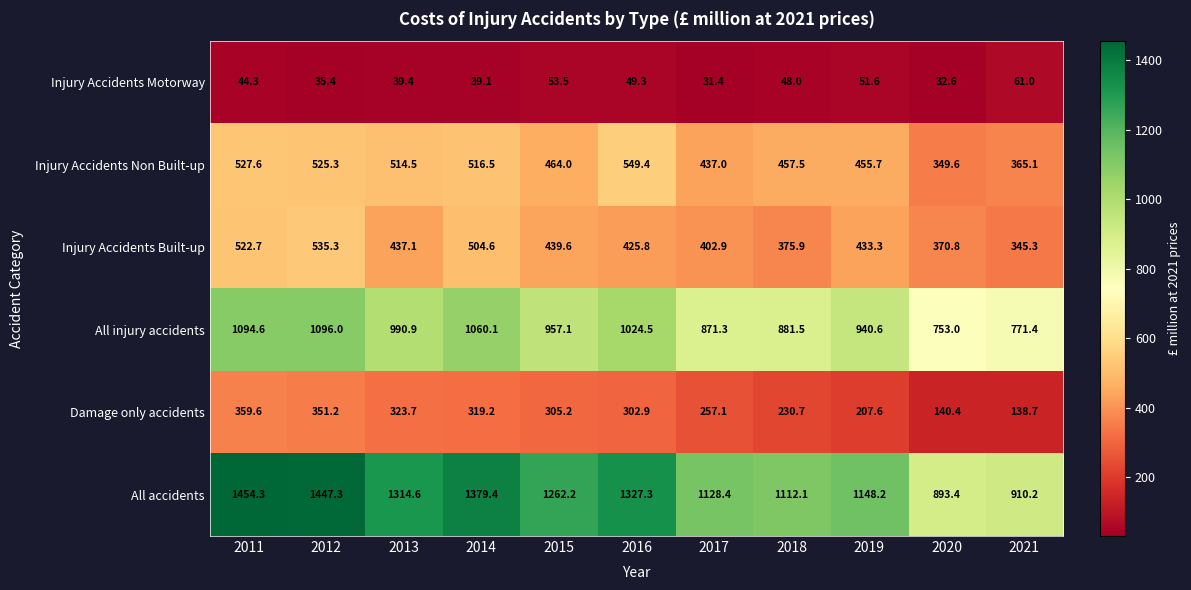

Read the All accidents value at 2016.

1327.3